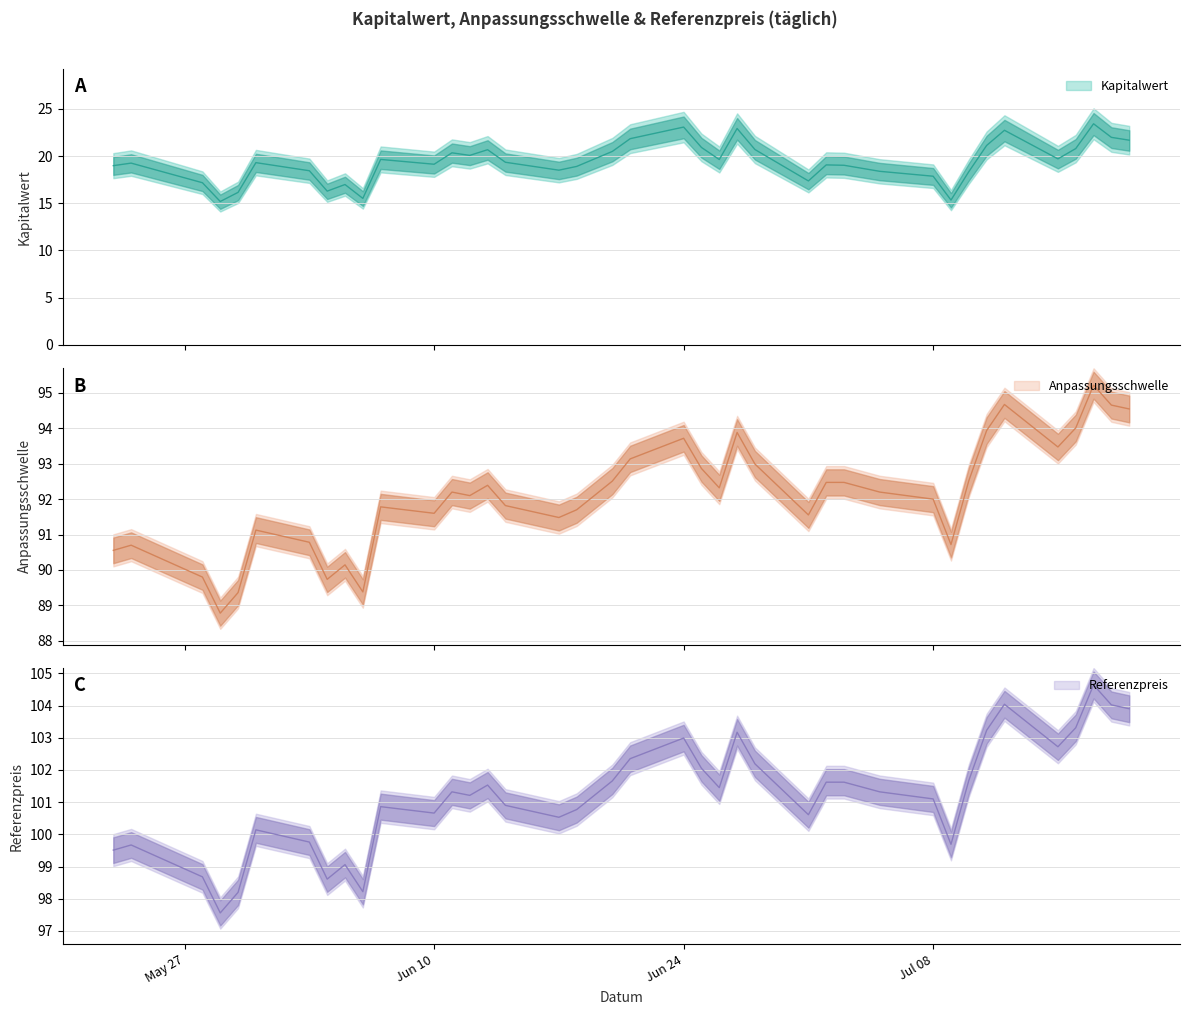

What is the total value across all series at 2024-07-11?

218.3